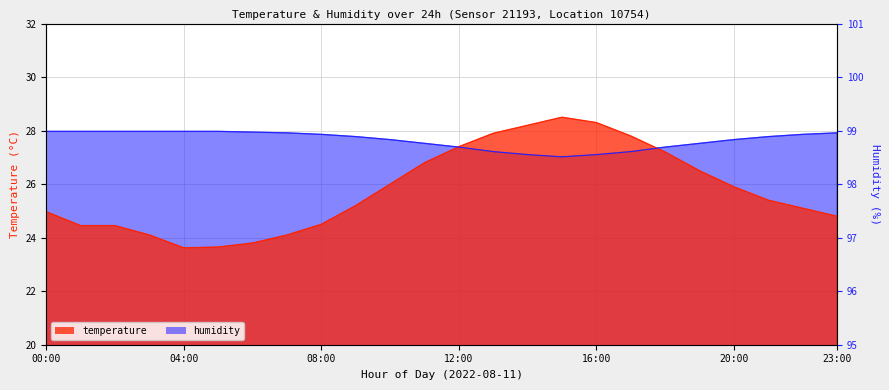

Which category has the lowest value across all series?

04:00